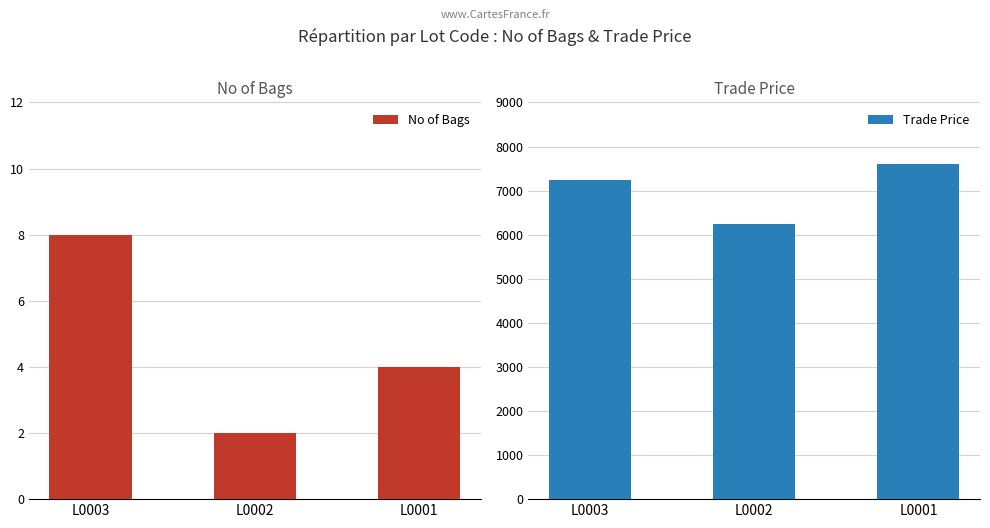

Which has a higher value, L0002 or L0003?

L0003